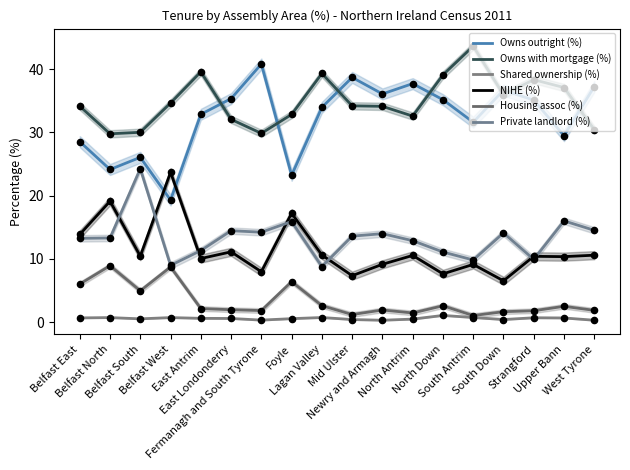

Which series has the largest Y range (max minus min)?

Owns outright (%)